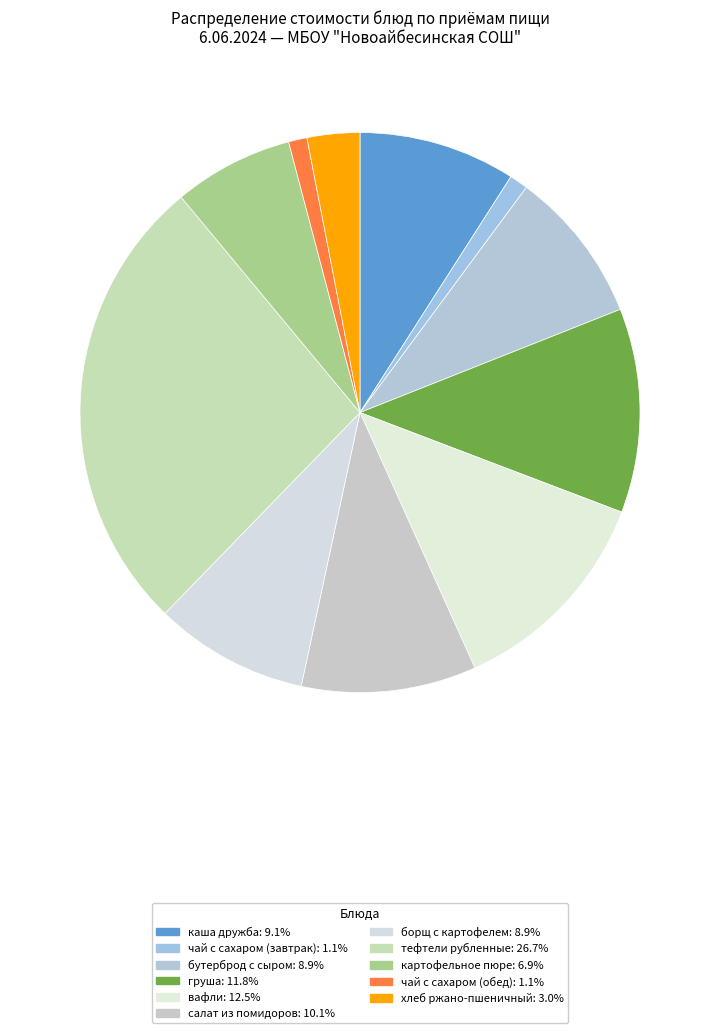

Count the number of slices in the pie.

11